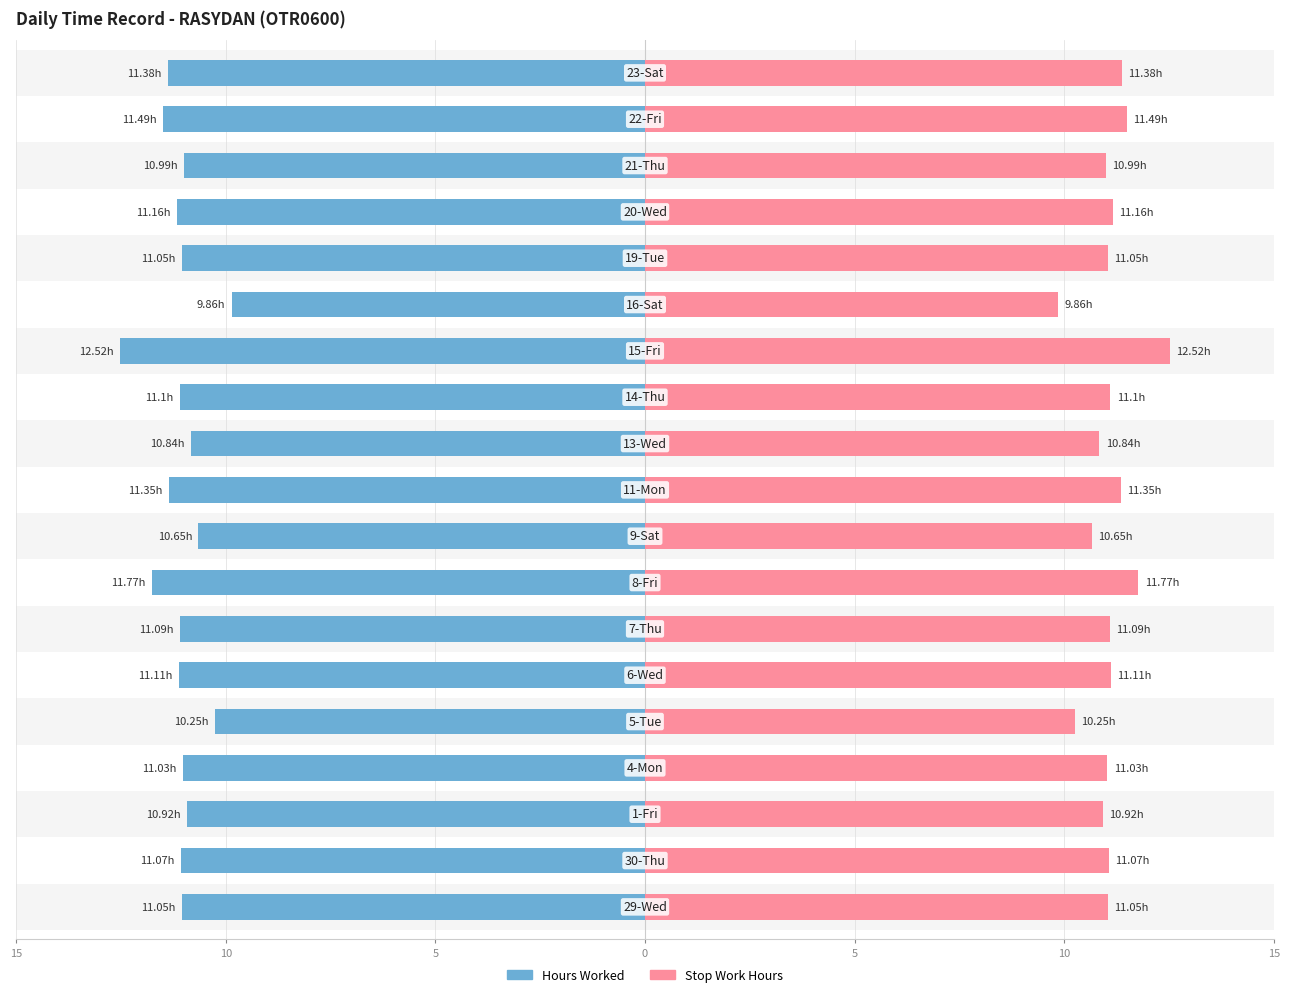

List the series in order of their peak value, highest first.

Hours Worked, Stop Work Hours